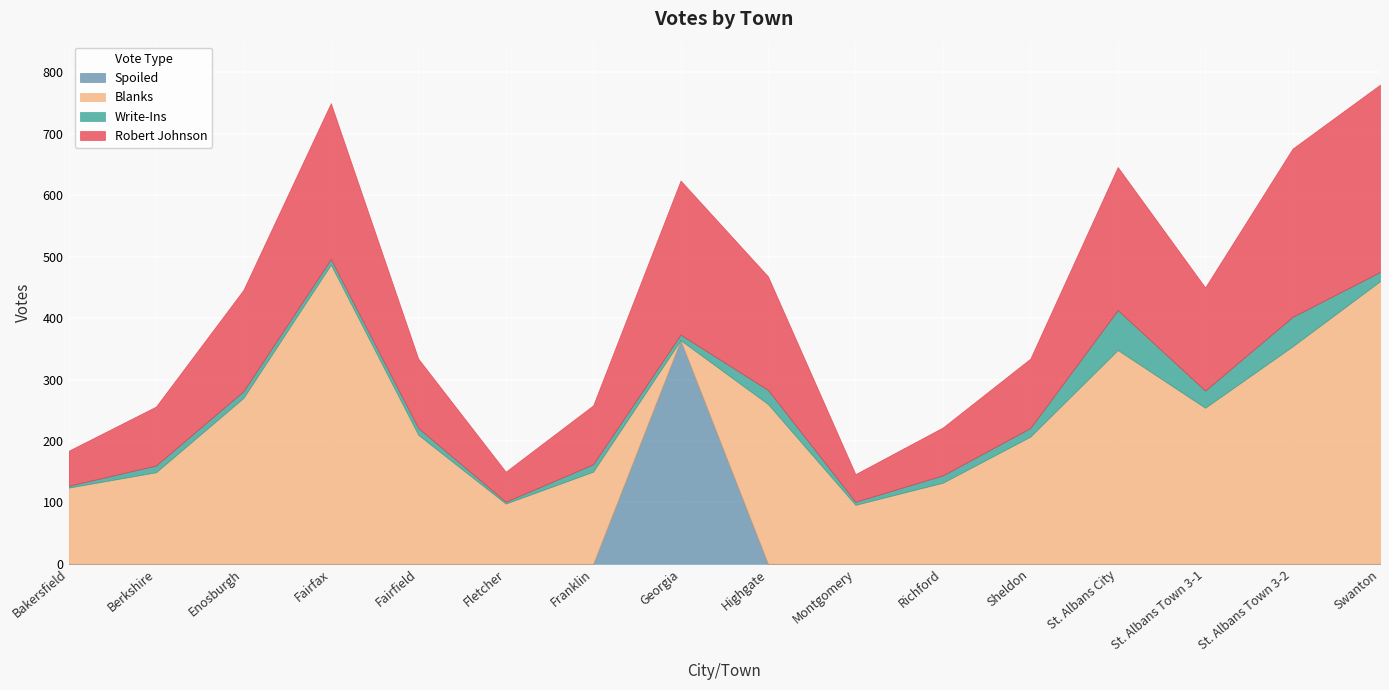

The value of Blanks at Highgate is 260. True or false?

True